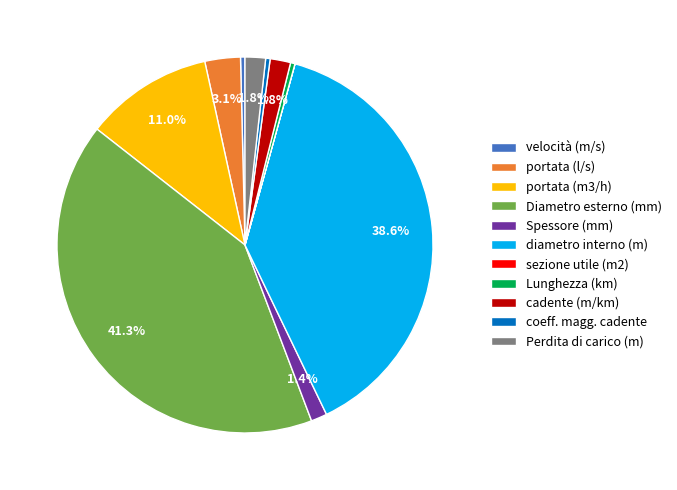

True or false: diametro interno (m) accounts for 39% of the total.

True